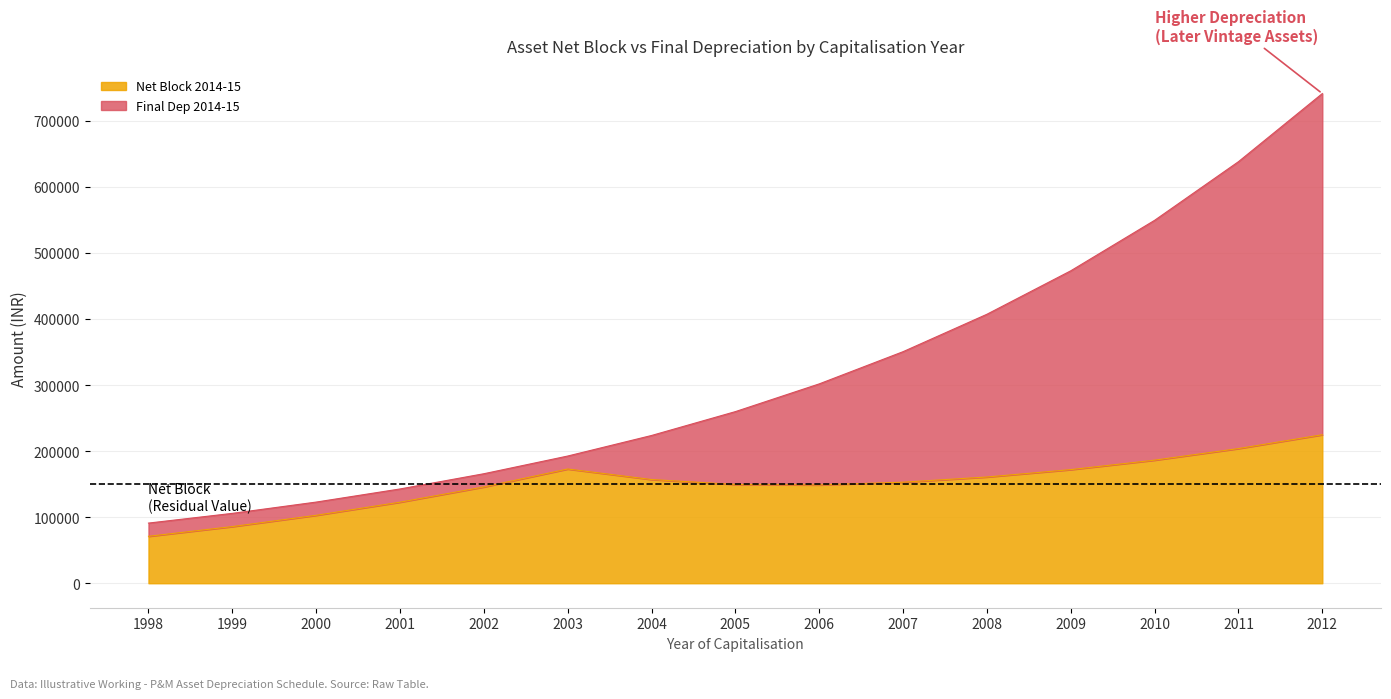

At 2007, list the series in order from smallest to largest.

Net Block 2014-15, Final Dep 2014-15